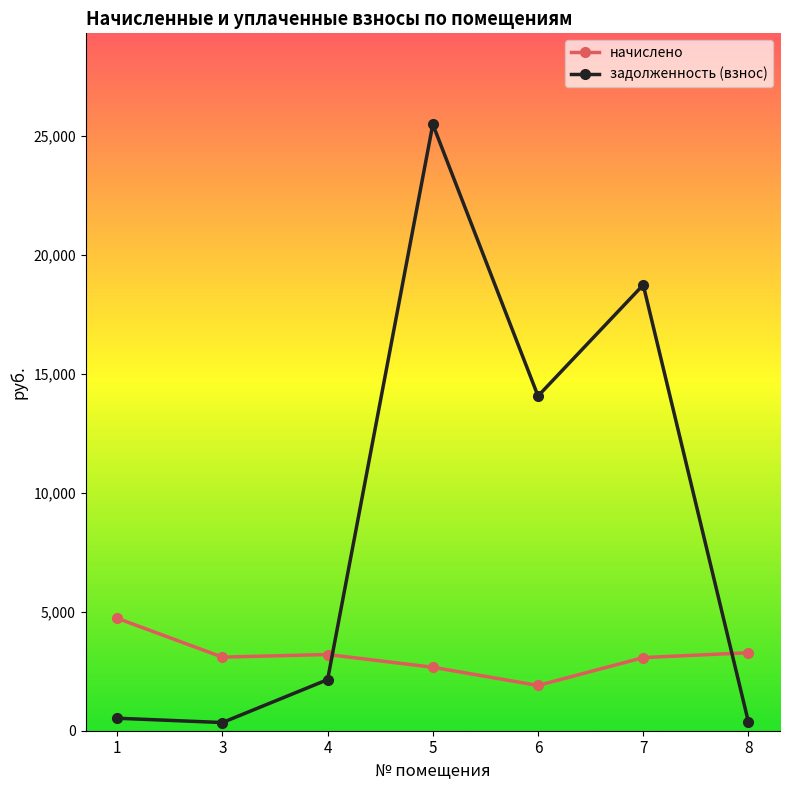

What is the value of the начислено point at the 4th from the left?

2668.6